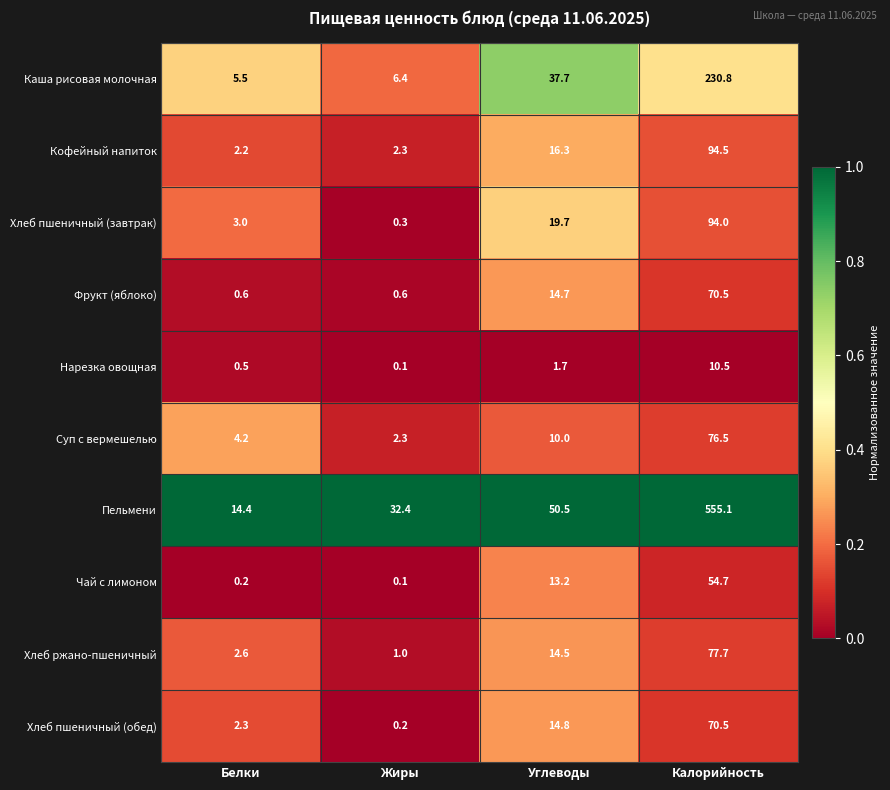

How many series are shown in this chart?

10